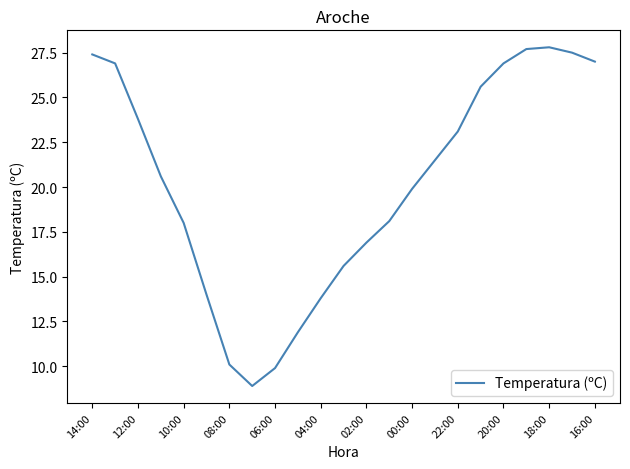

What is the difference between the maximum and minimum values?

18.9